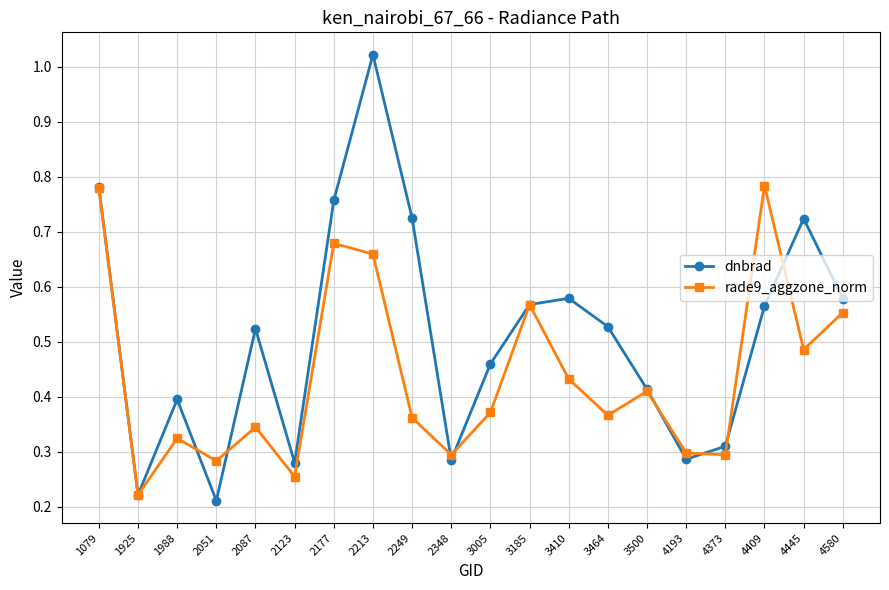

How many lines are shown in the chart?

2